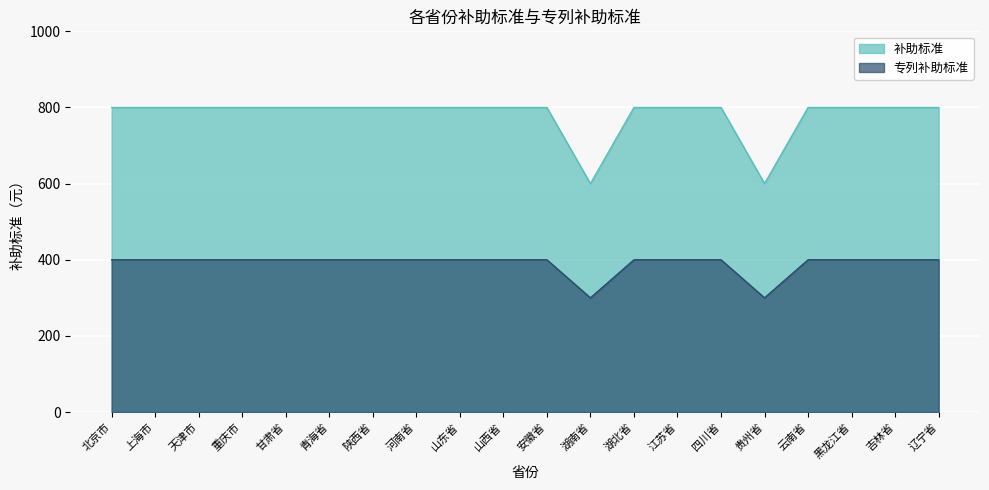

What is the sum of all 补助标准 values?

15600